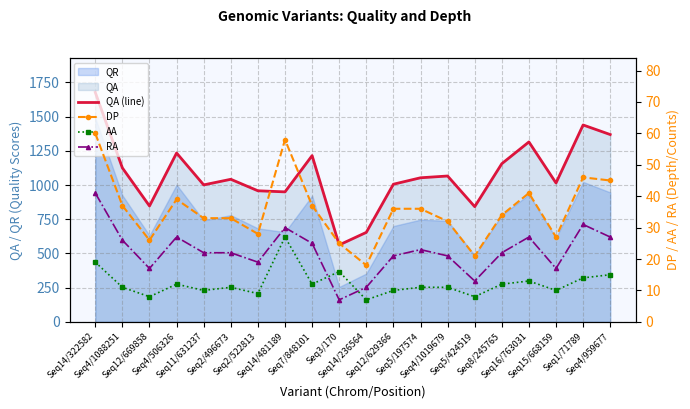

At which label does DP first exceed 36?

Seq14/322582